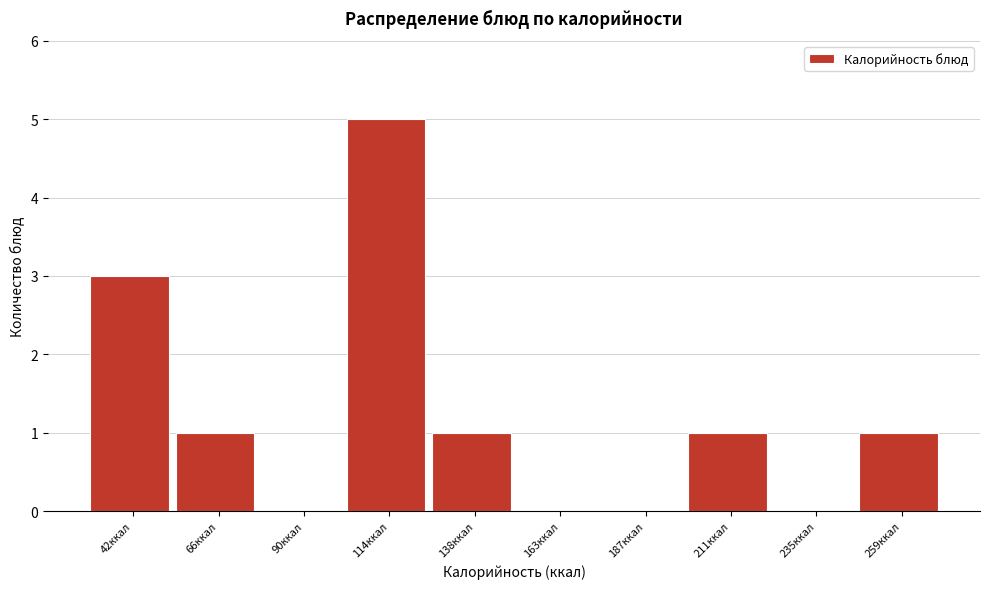

Reading left to right, list all the values displayed in this chart.

42ккал=3	66ккал=1	90ккал=0	114ккал=5	138ккал=1	163ккал=0	187ккал=0	211ккал=1	235ккал=0	259ккал=1